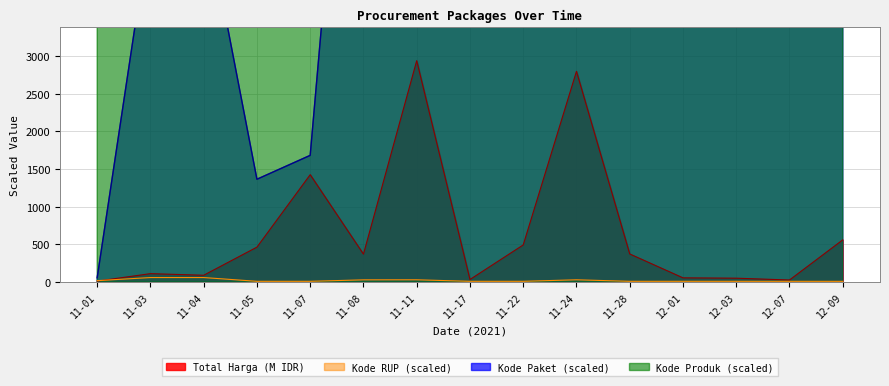

The value of Total Harga (M IDR) at 11-24 is 1447.7. True or false?

False